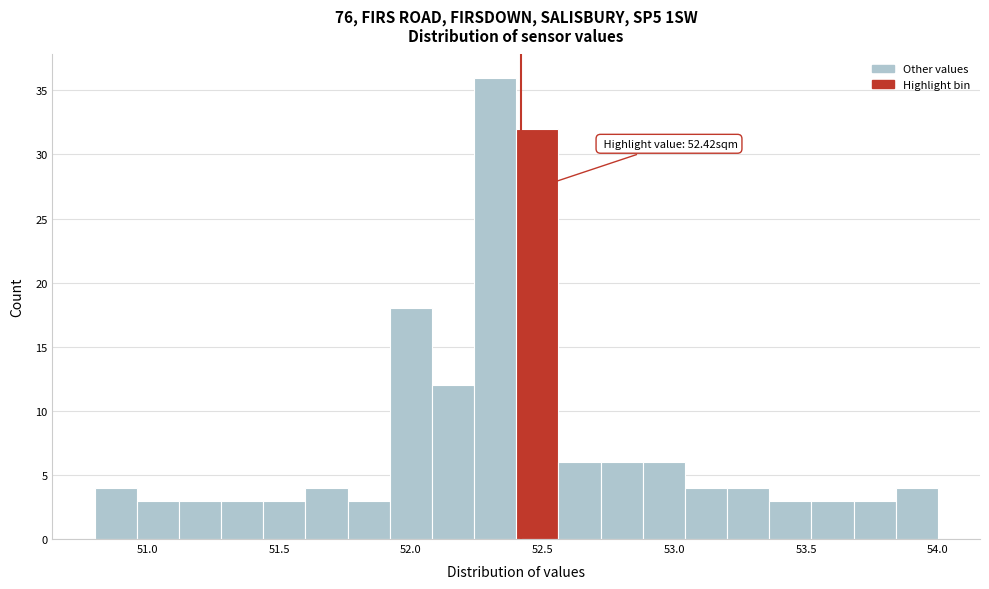

Read against the x-axis, roughly where is the centre of the tallest bar?

52.30